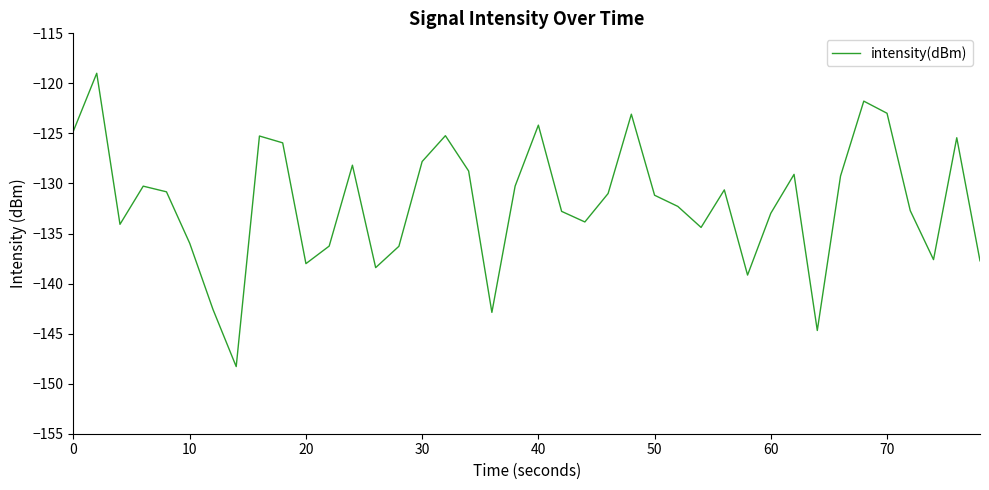

What is the greatest value displayed?

-119.0